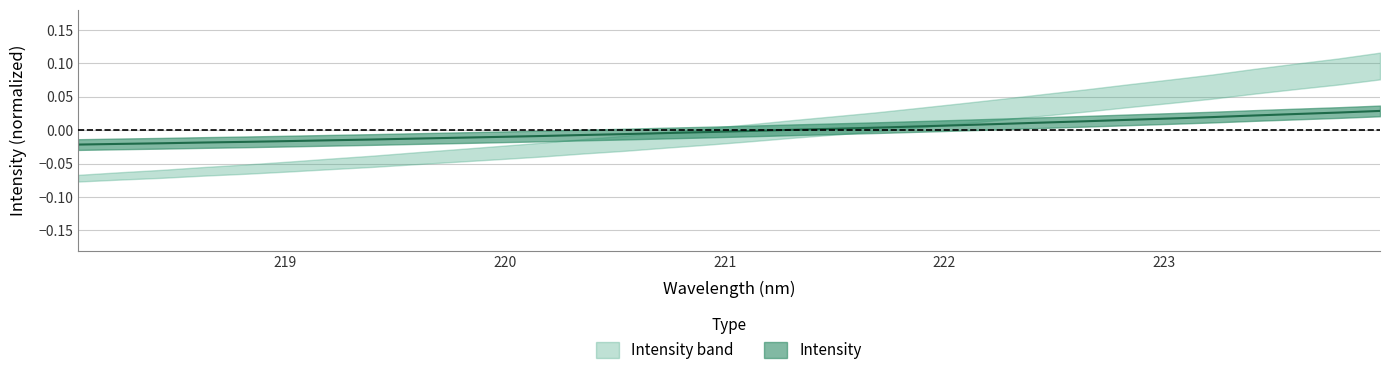

What is the label of the 7th point from the left?

219.2067